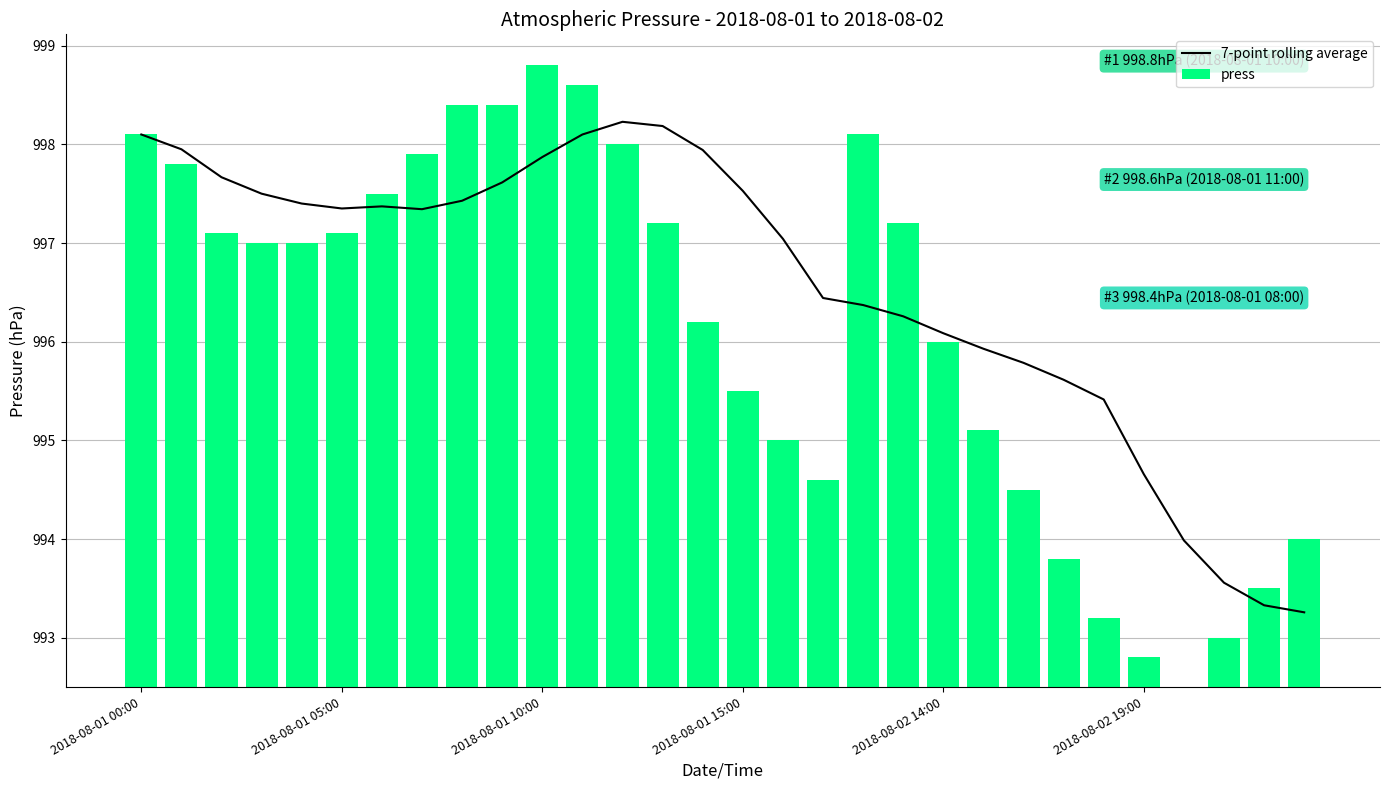

What is the difference between the maximum and minimum values in the press series?

6.3